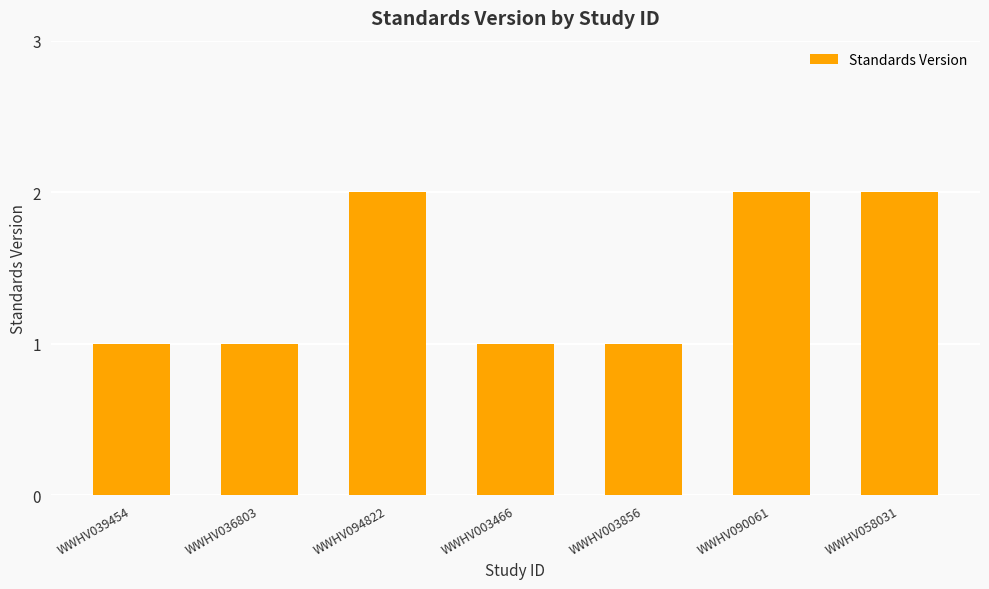

The chart shows a value of 3 at WWHV090061. True or false?

False